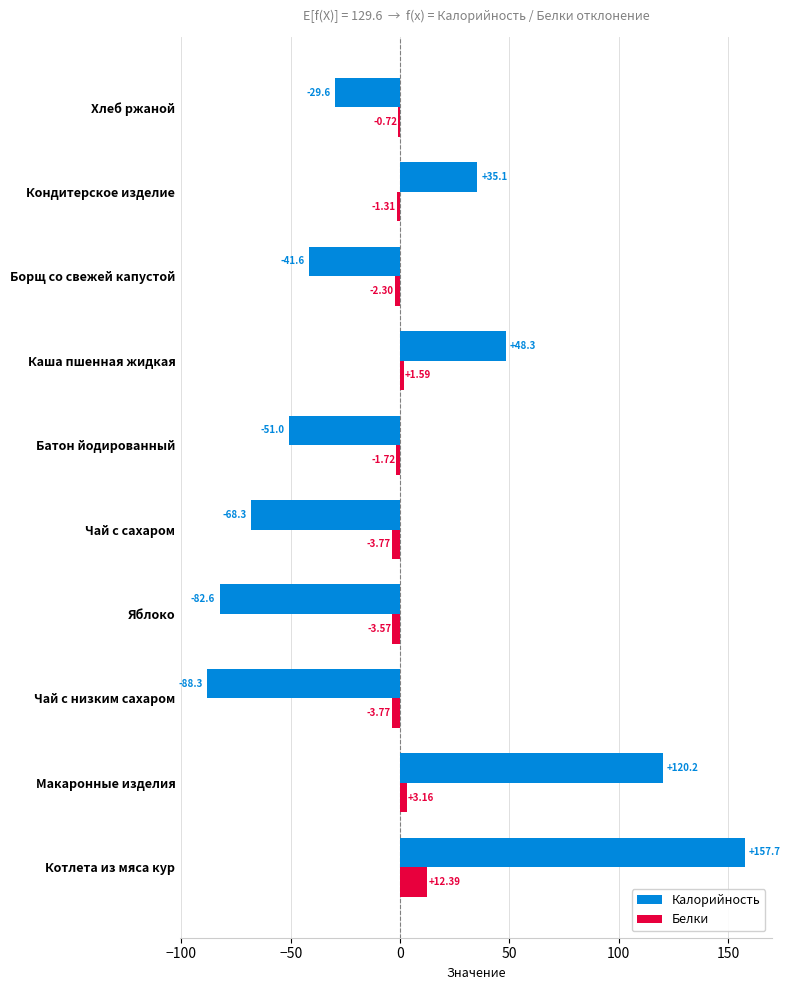

At which category is the sum across all series the highest?

Котлета из мяса кур